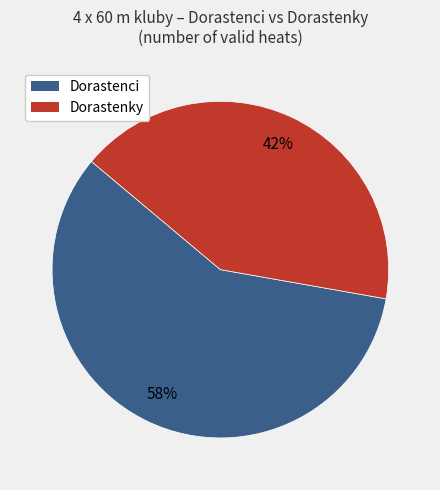

Does any single category account for the majority?

Yes